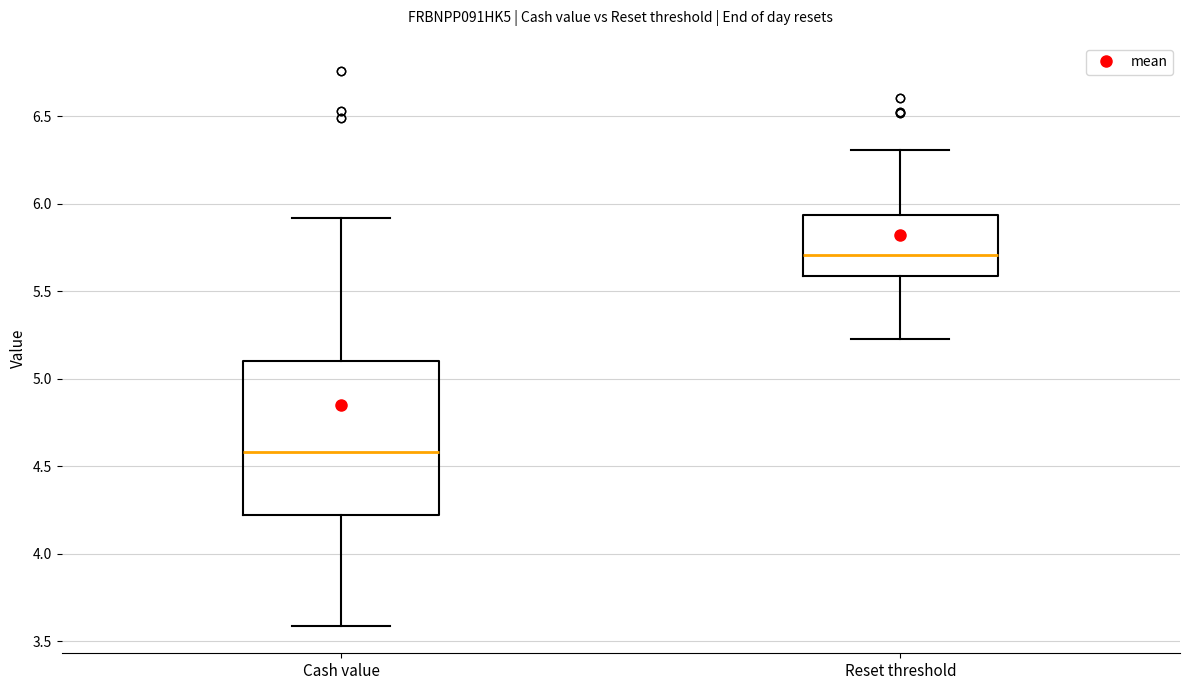

Reading left to right, transcribe this box plot: for each box, give where its median line is, the range the box spans, and where its two whiskers end, as read against the y-axis. The values are not printed on the chart, so give them approximately, as read against the axis.

Cash value: median 4.60, box 4.20 to 5.10, whiskers 3.60 to 5.90
Reset threshold: median 5.70, box 5.60 to 5.95, whiskers 5.20 to 6.30